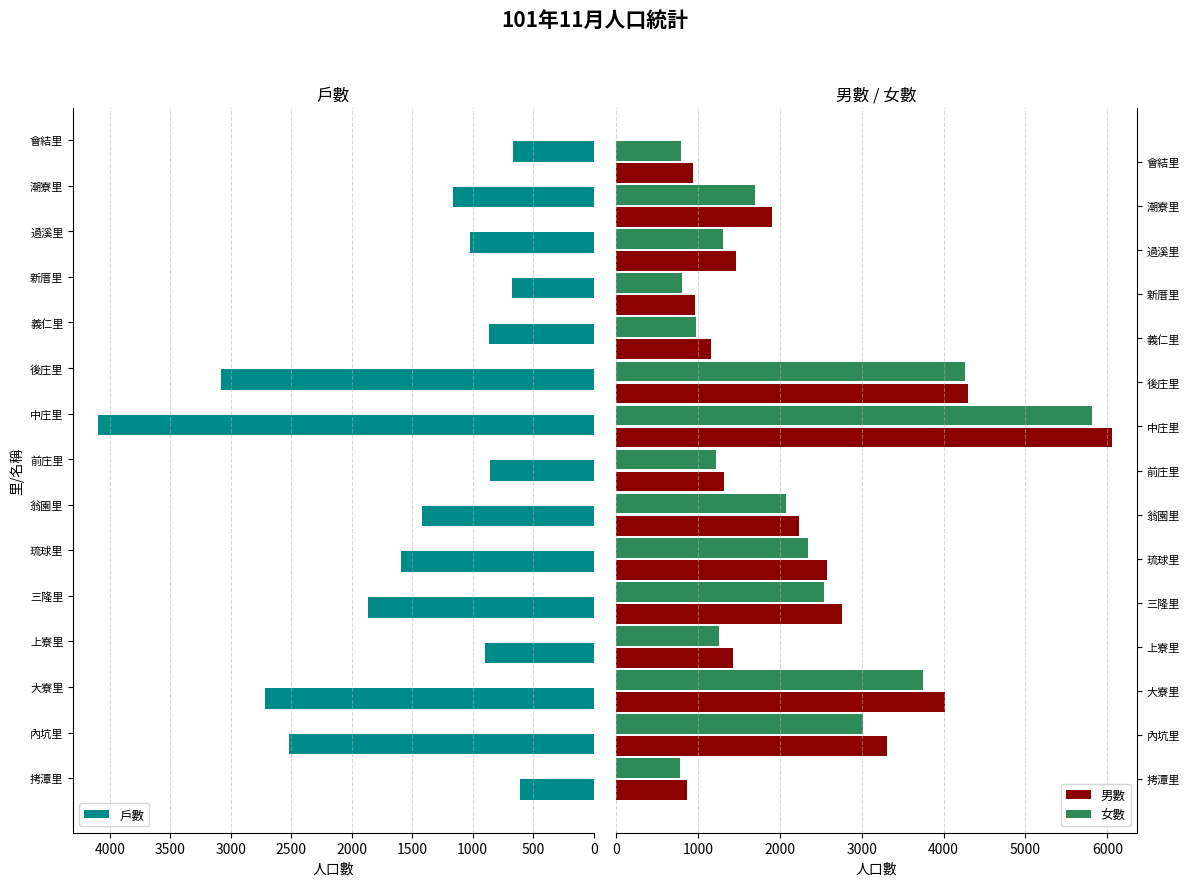

Are the bars horizontal?

Yes